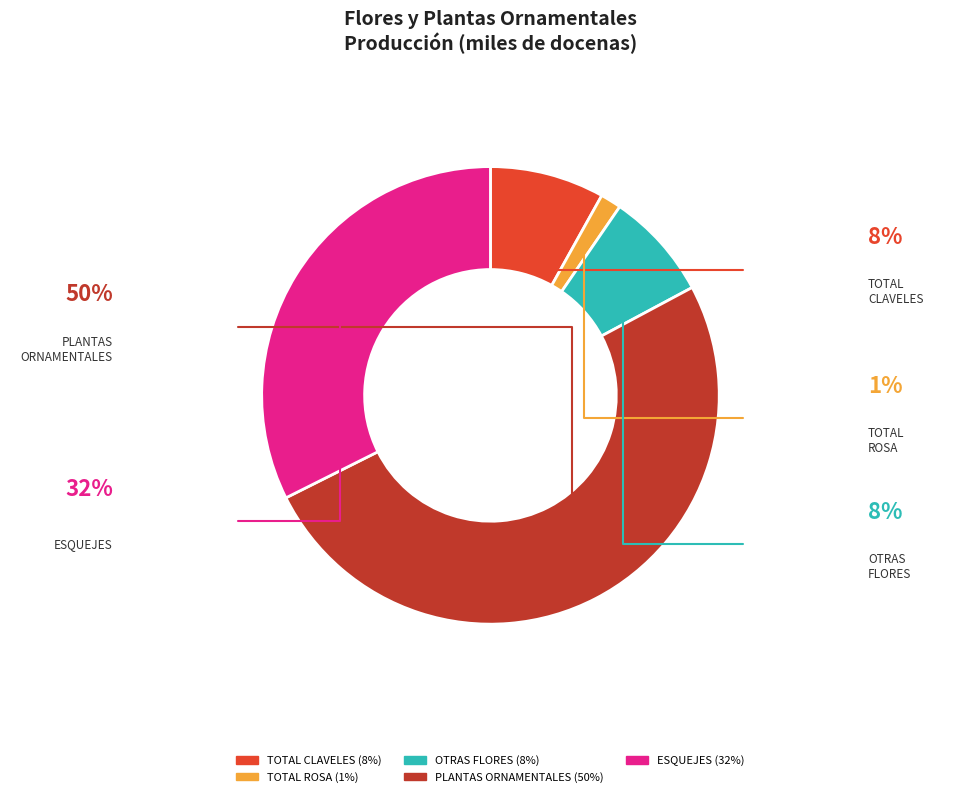

Combined, do PLANTAS ORNAMENTALES and TOTAL ROSA account for over 50%?

Yes